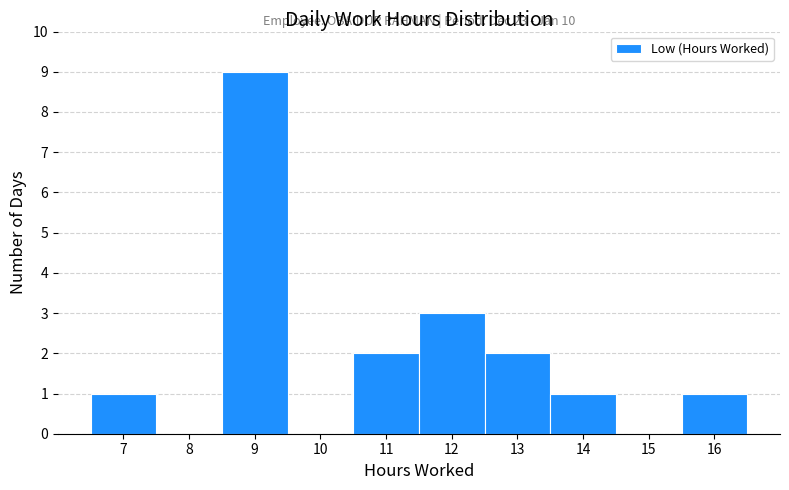

Which range on the x-axis has the tallest bar?

8.5 to 9.5